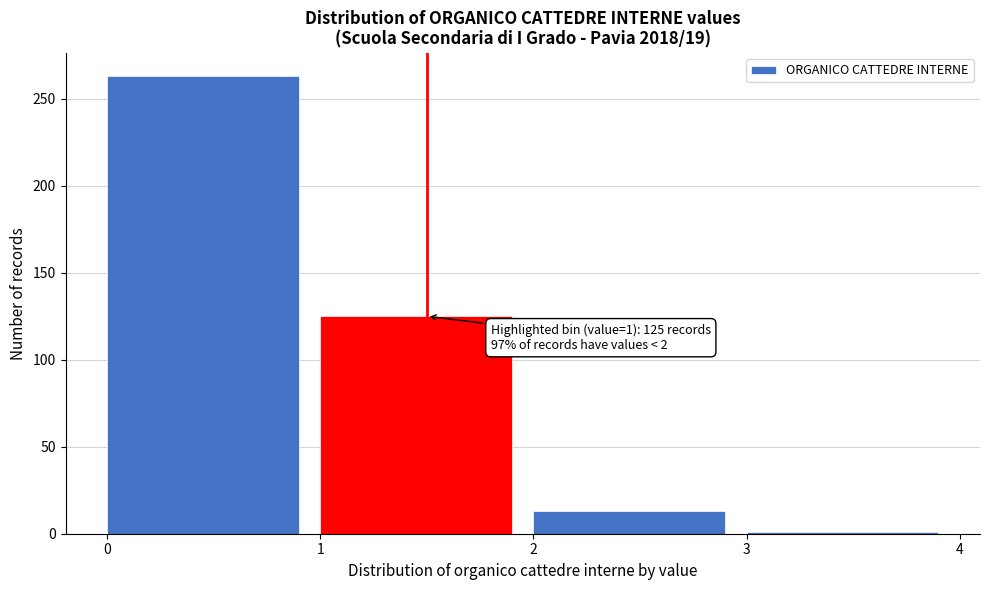

Reading left to right, transcribe all the data shown in this chart.

263	125	13	1